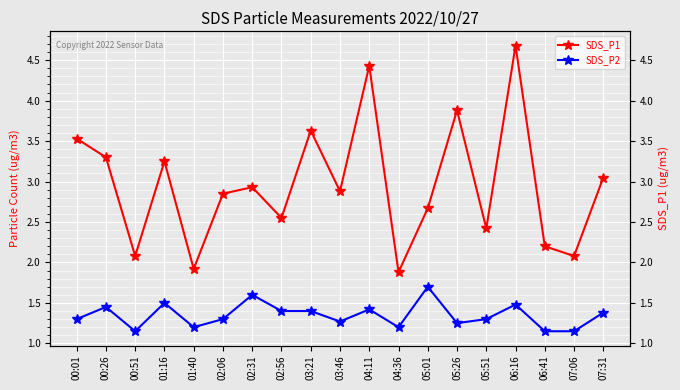

True or false: SDS_P1 and SDS_P2 intersect in this chart.

False